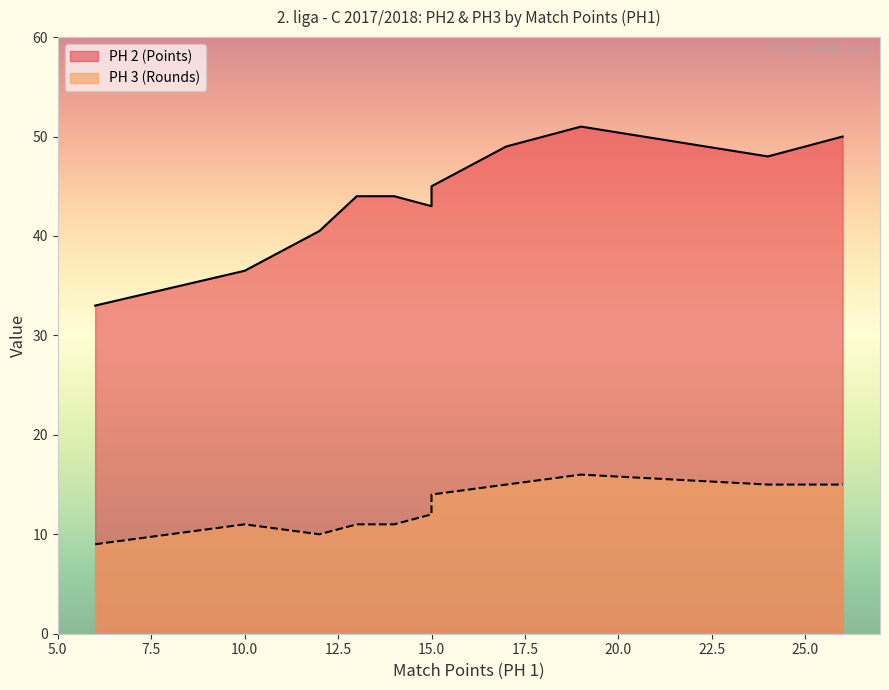

True or false: PH 3 (Rounds) has more than 0 interior local peaks.

True